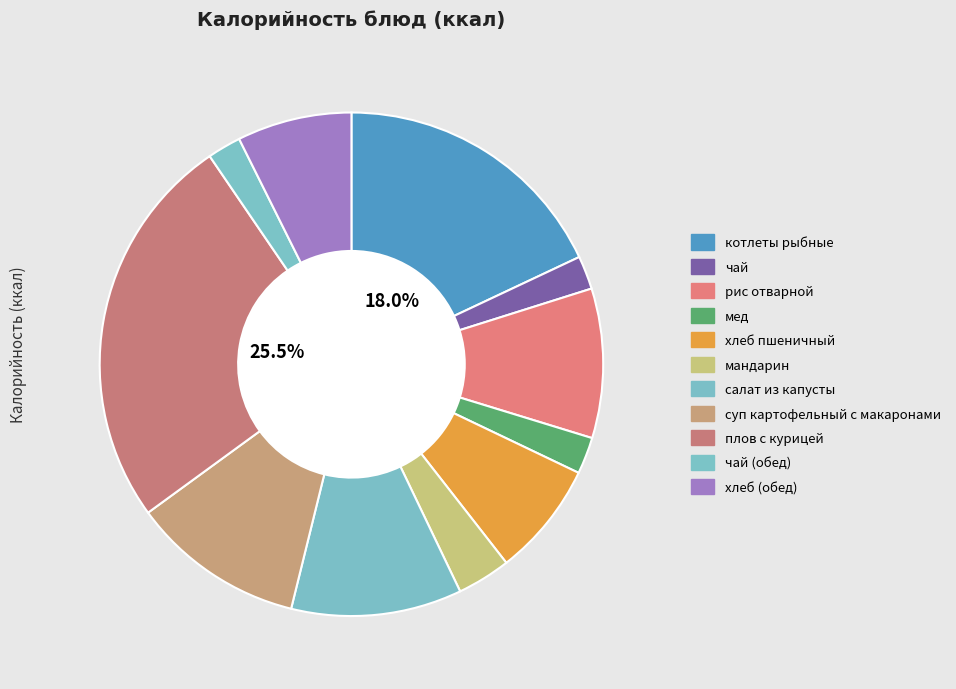

Which category has the biggest portion of the pie?

плов с курицей